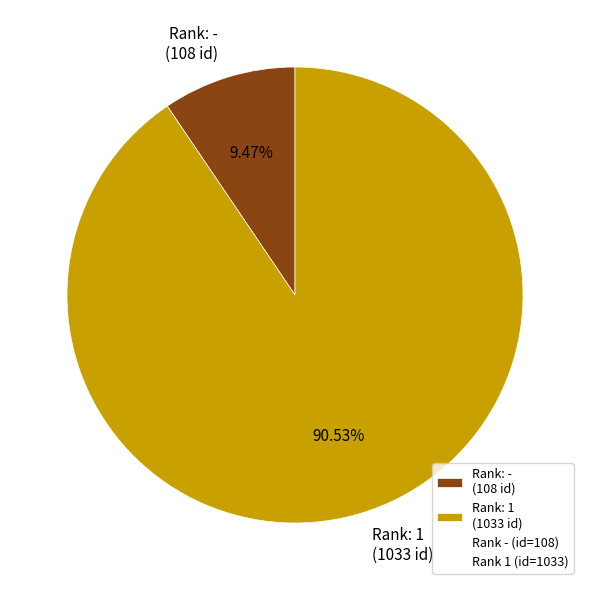

Do Rank: 1 (1033 id) and Rank: - (108 id) together represent more than half of the pie?

Yes